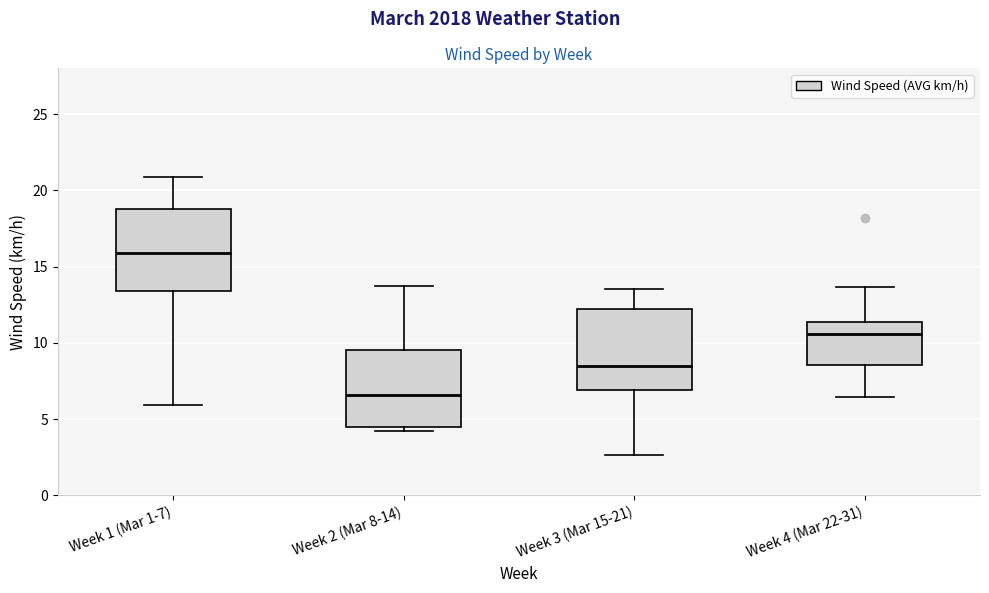

Which box has the highest median line?

Week 1 (Mar 1-7)